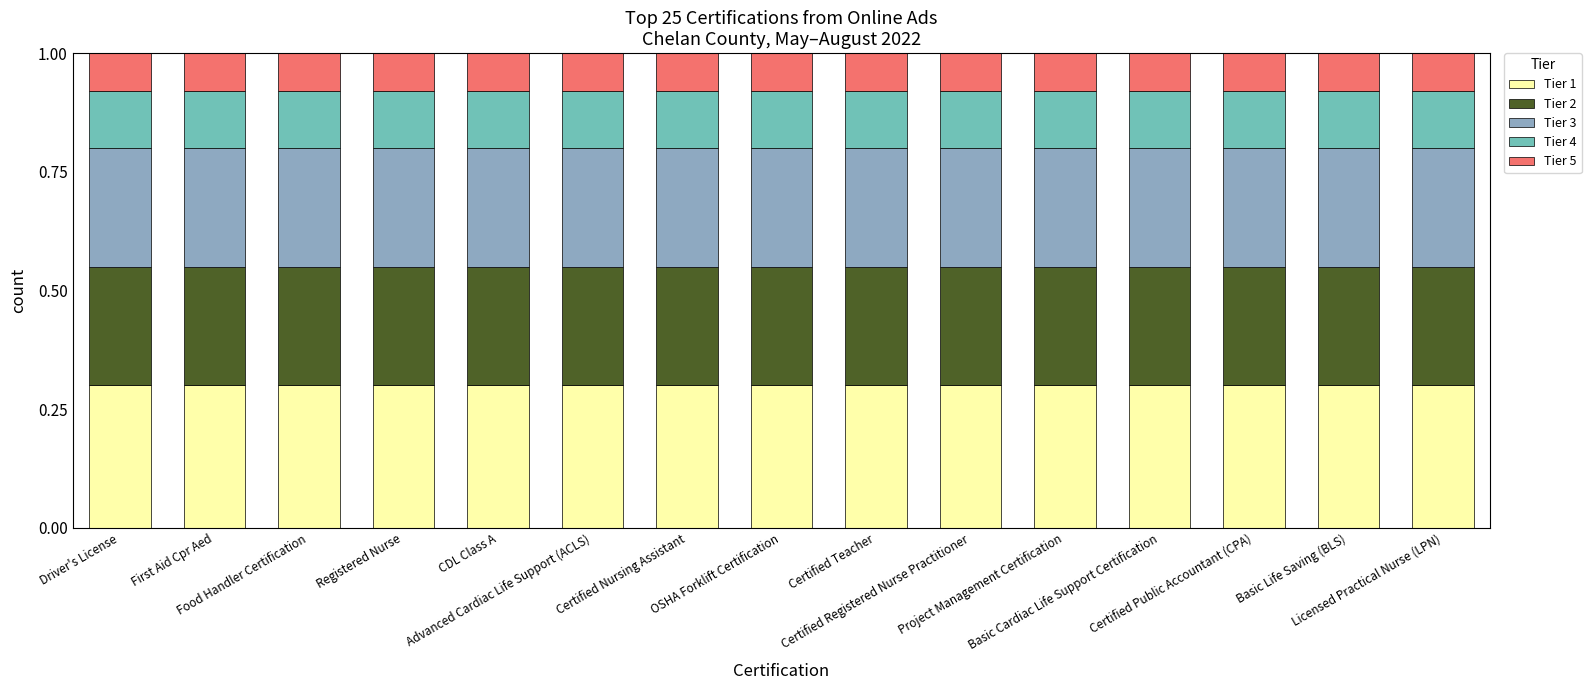

Between CDL Class A and Advanced Cardiac Life Support (ACLS), which series saw the biggest shift?

Tier 1